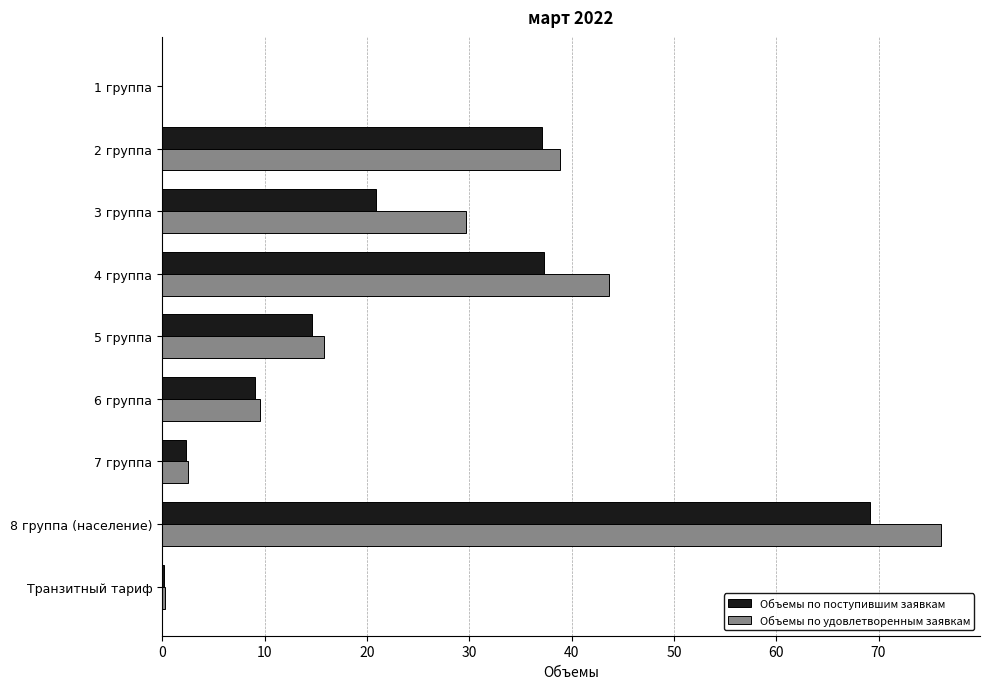

What is the maximum value for Объемы по удовлетворенным заявкам?

76.1